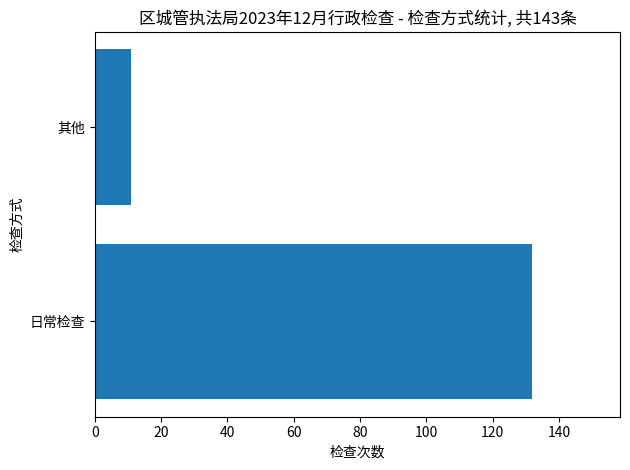

Rank the categories by value from highest to lowest.

日常检查, 其他